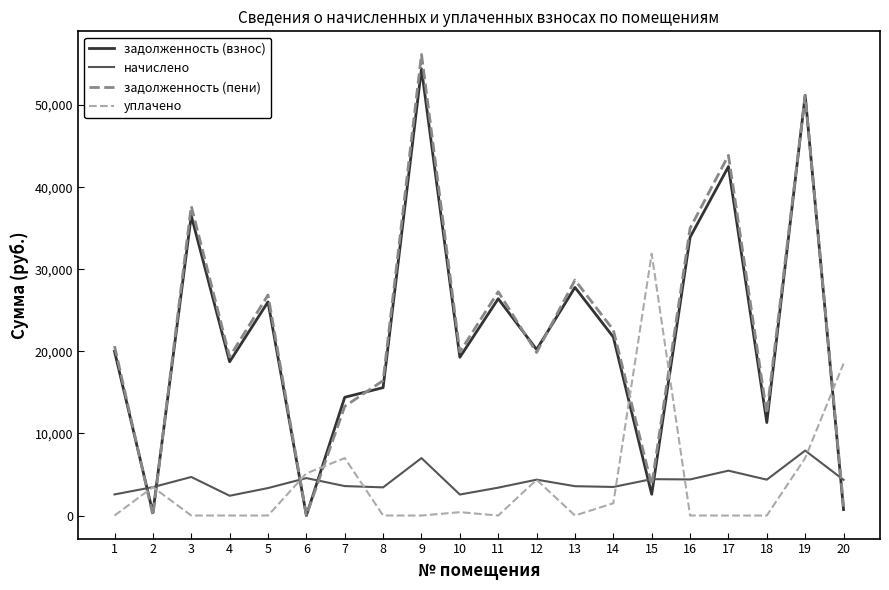

How many times do задолженность (взнос) and уплачено cross each other?

7